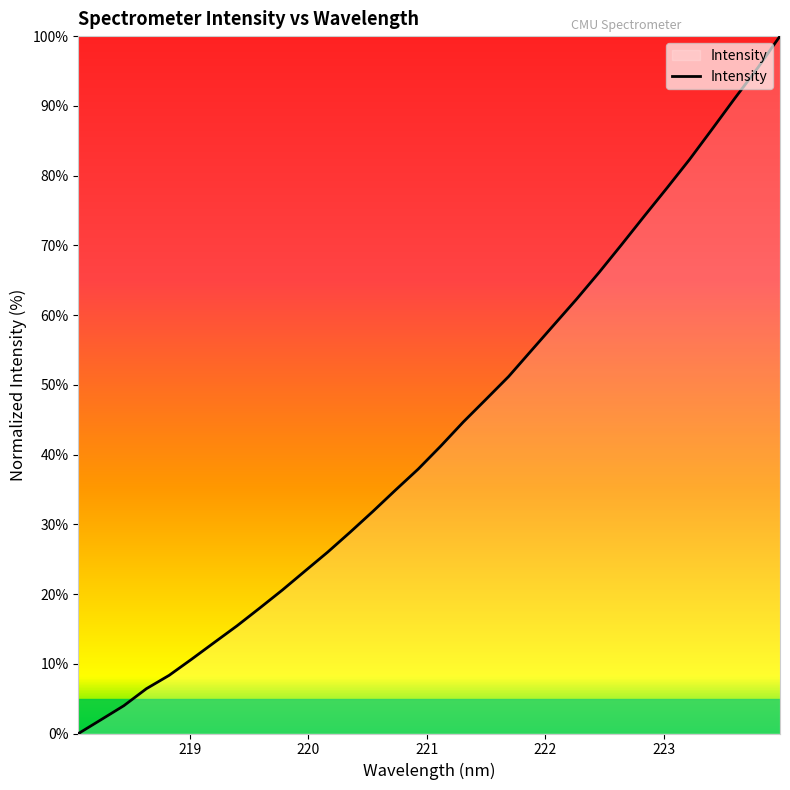

What is the maximum value shown in the chart?

100.0